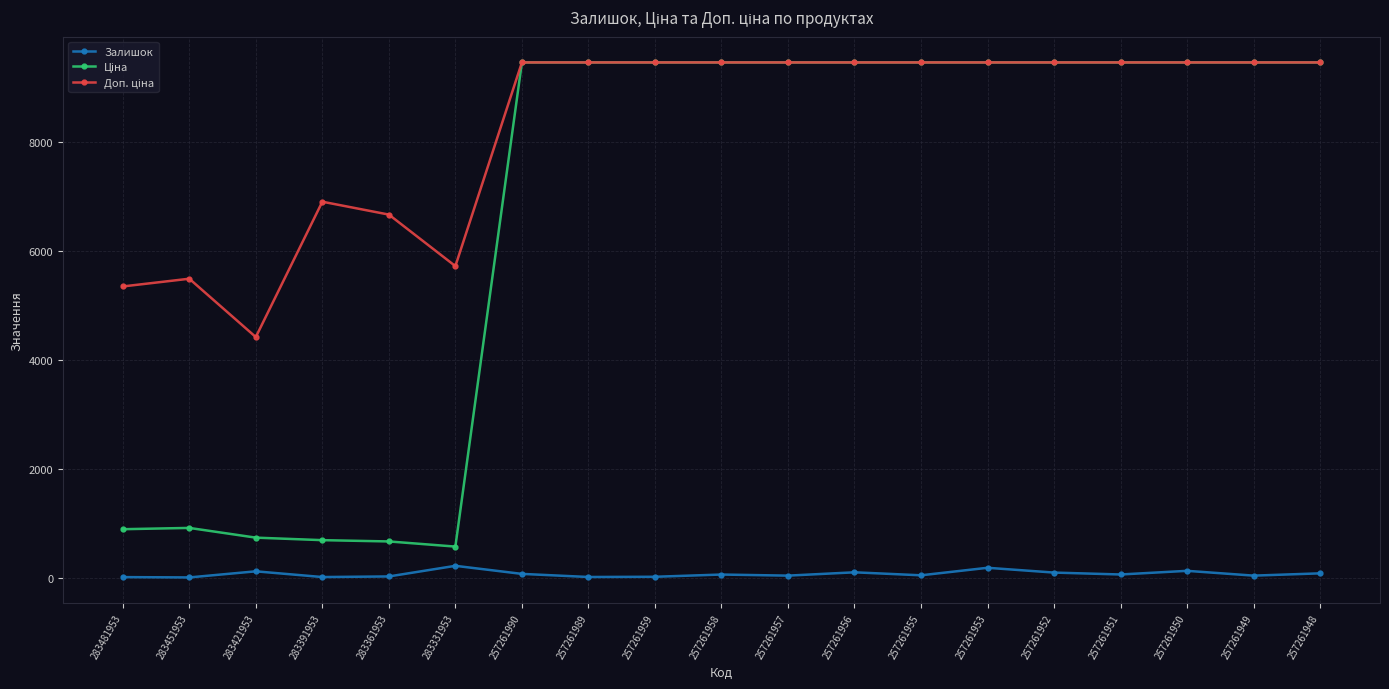

The Залишок series shows 59.0 at 257261958. True or false?

True